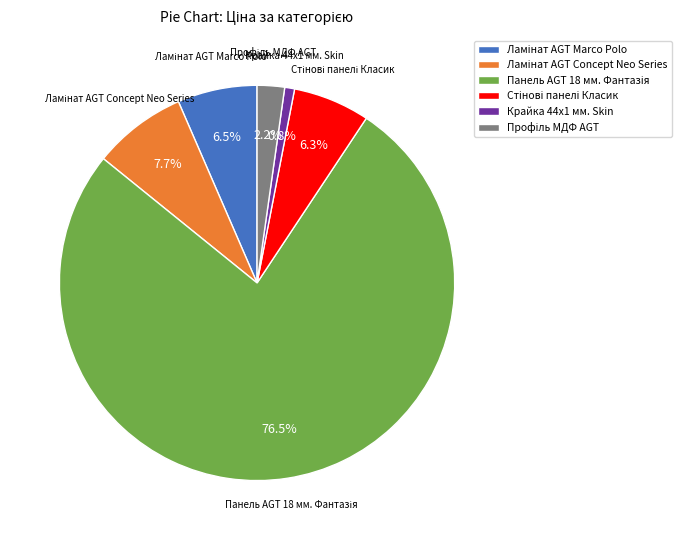

To the nearest percent, what portion does Крайка 44x1 мм. Skin represent?

1%